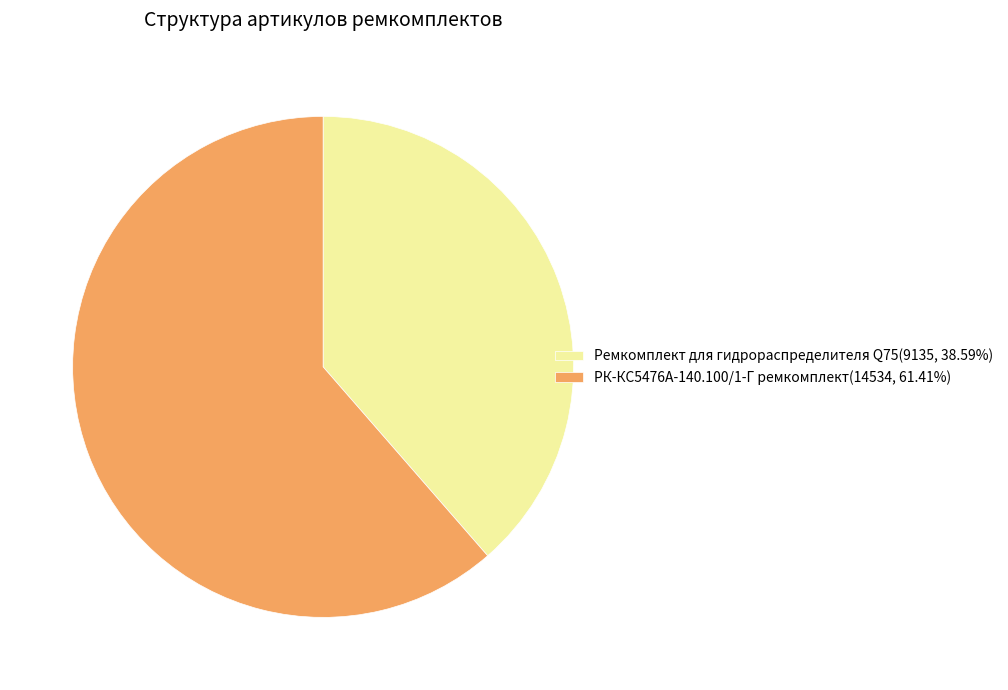

What is the ratio of the value at РК-КС5476А-140.100/1-Г ремкомплект(14534, 61.41%) to the value at Ремкомплект для гидрораспределителя Q75(9135, 38.59%)?

1.6